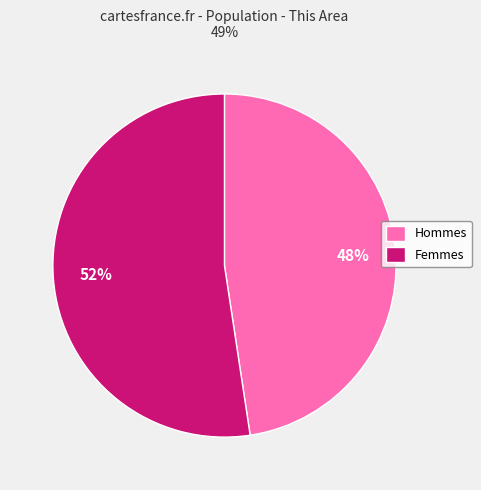

Rank the categories by value from lowest to highest.

Hommes, Femmes